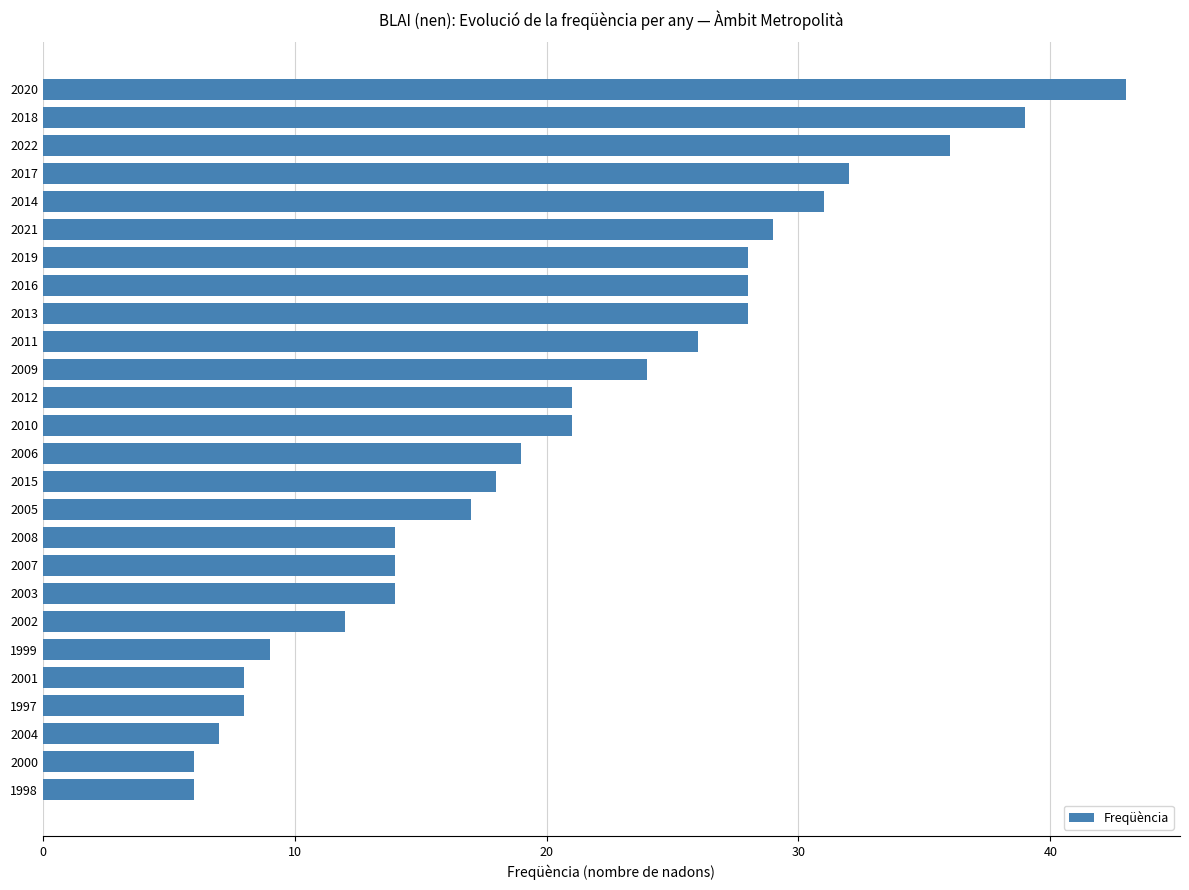

Does the chart contain any negative values?

No